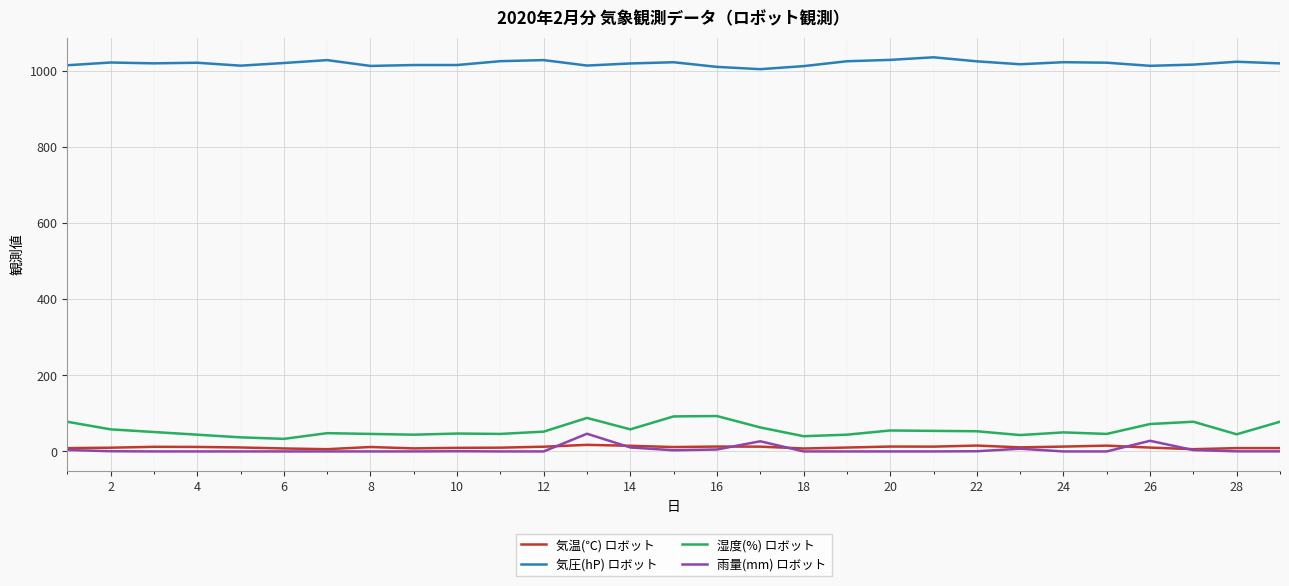

True or false: 気圧(hP) ロボット and 気温(℃) ロボット cross at least once.

False